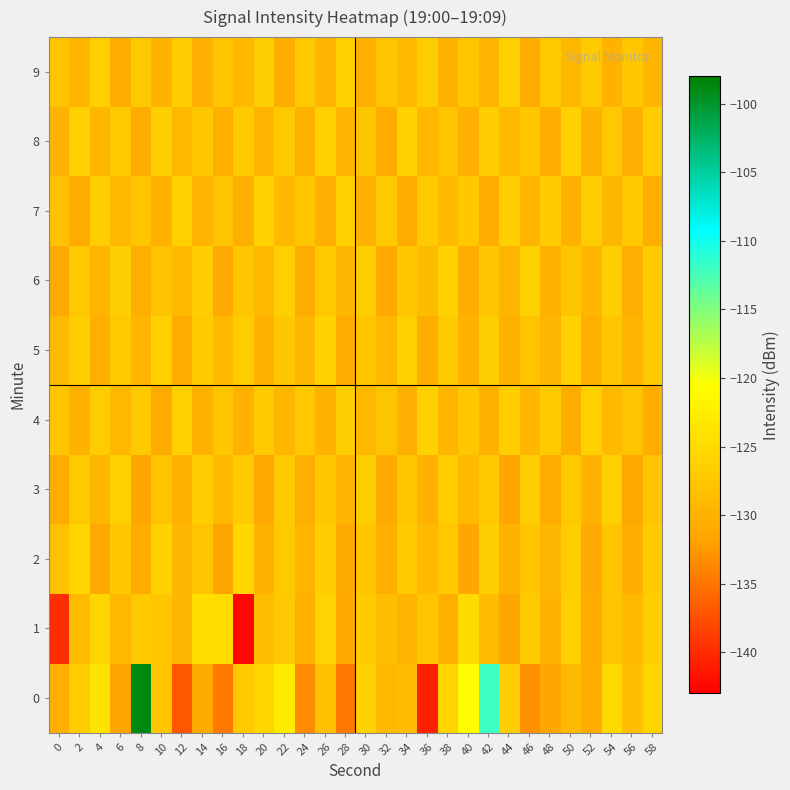

At which category is the sum across all series the highest?

8